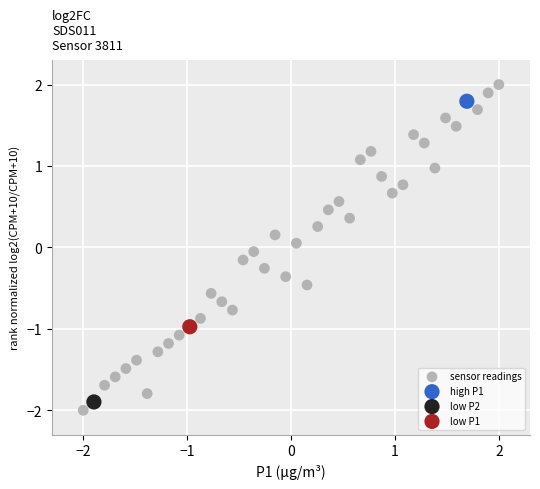

What are all the series names shown in the legend?

sensor readings, high P1, low P2, low P1